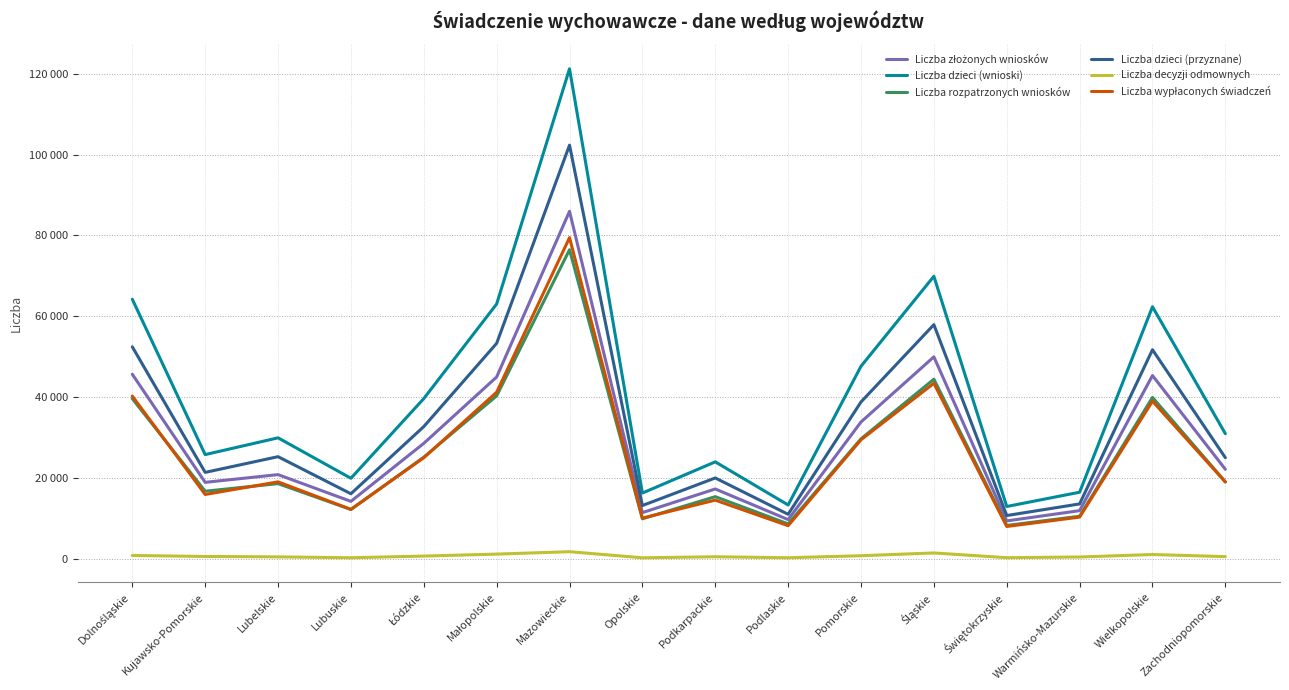

What is the minimum value for Liczba dzieci (przyznane)?

10732